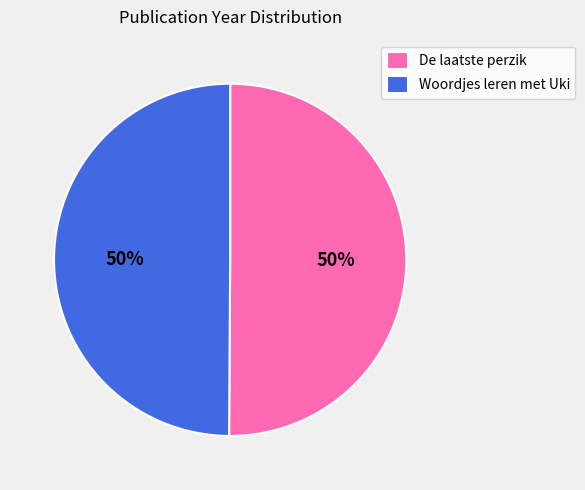

Approximately how many times larger is the value at De laatste perzik compared to Woordjes leren met Uki?

1.0